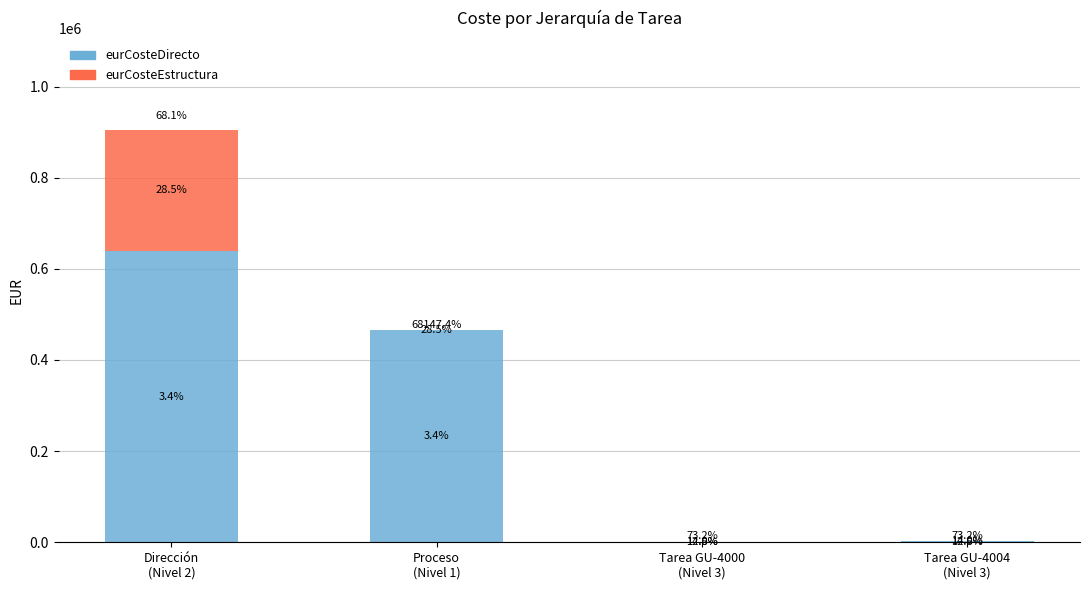

What are all the series names shown in the legend?

eurCosteDirecto, eurCosteEstructura